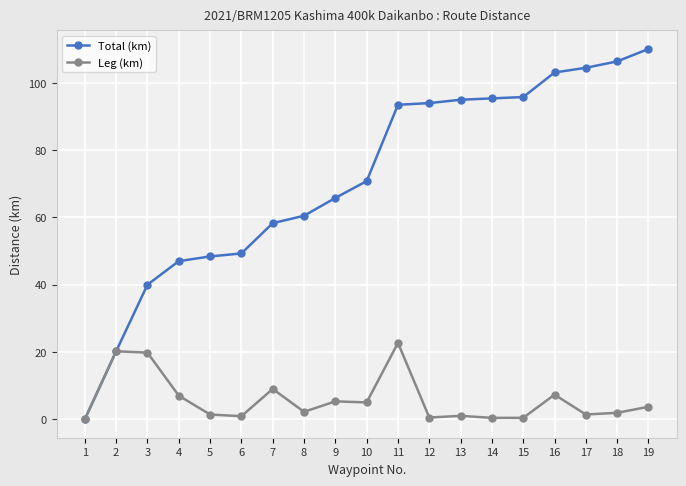

What is the value of the Total (km) point at the 13th from the left?

95.0